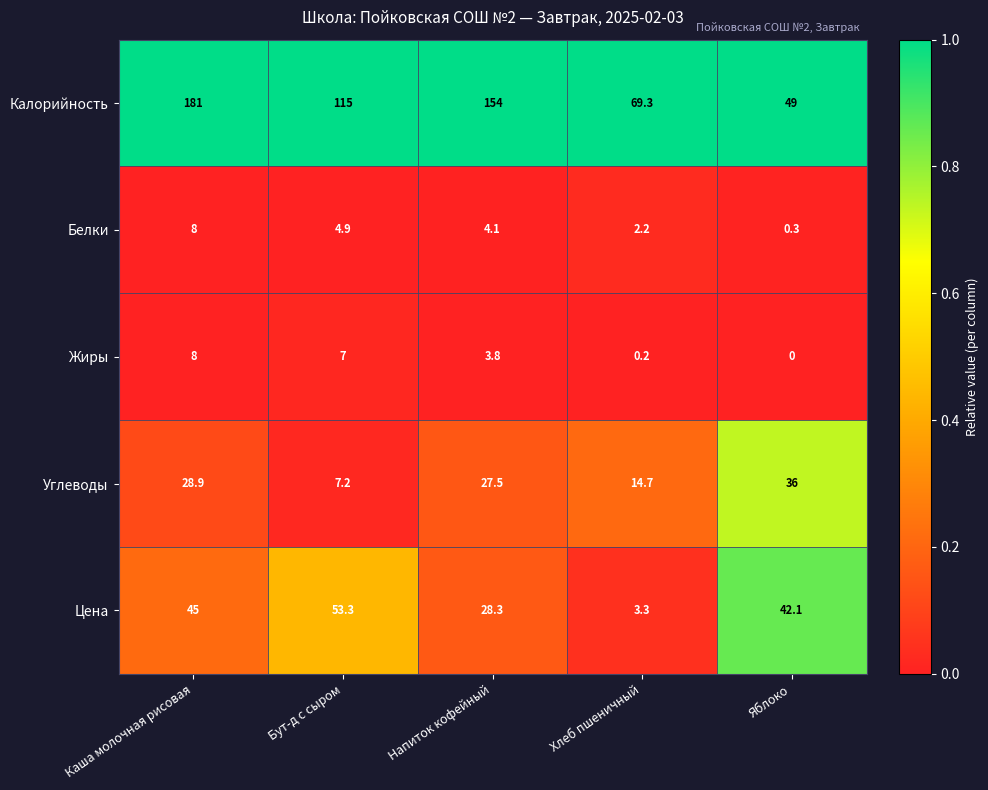

Is it true that Цена equals 45.0 at Каша молочная рисовая?

True